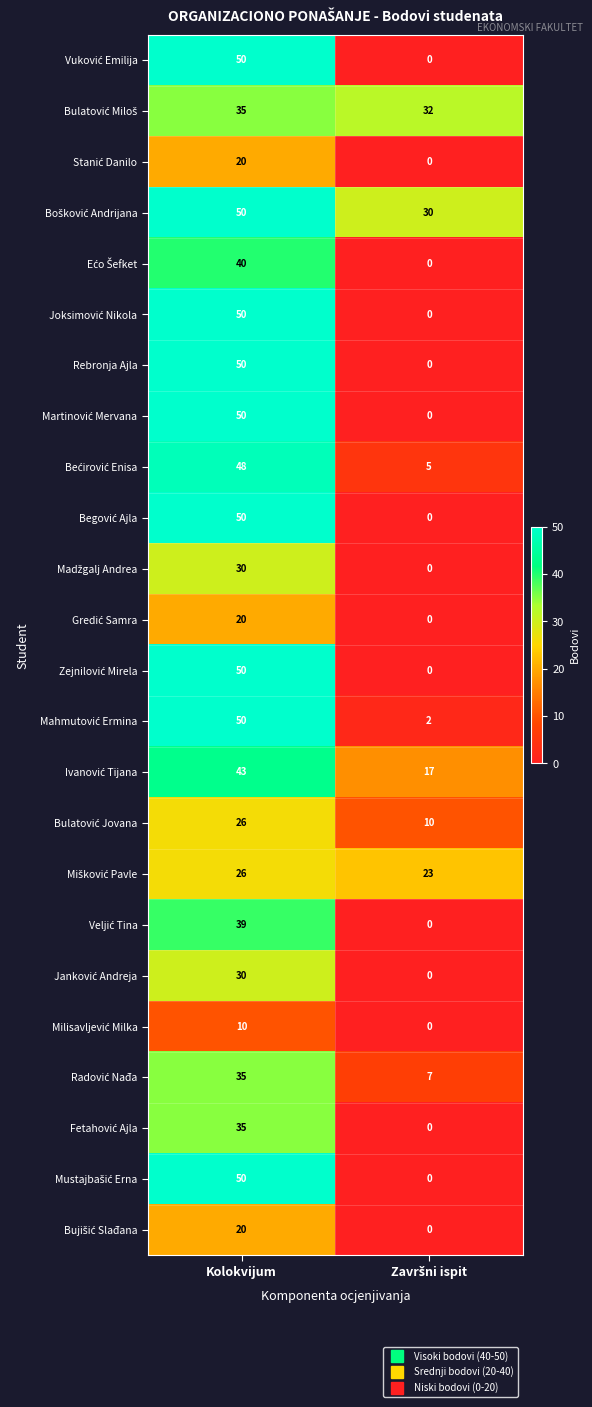

What is the spread (max minus min) of values at Kolokvijum?

40